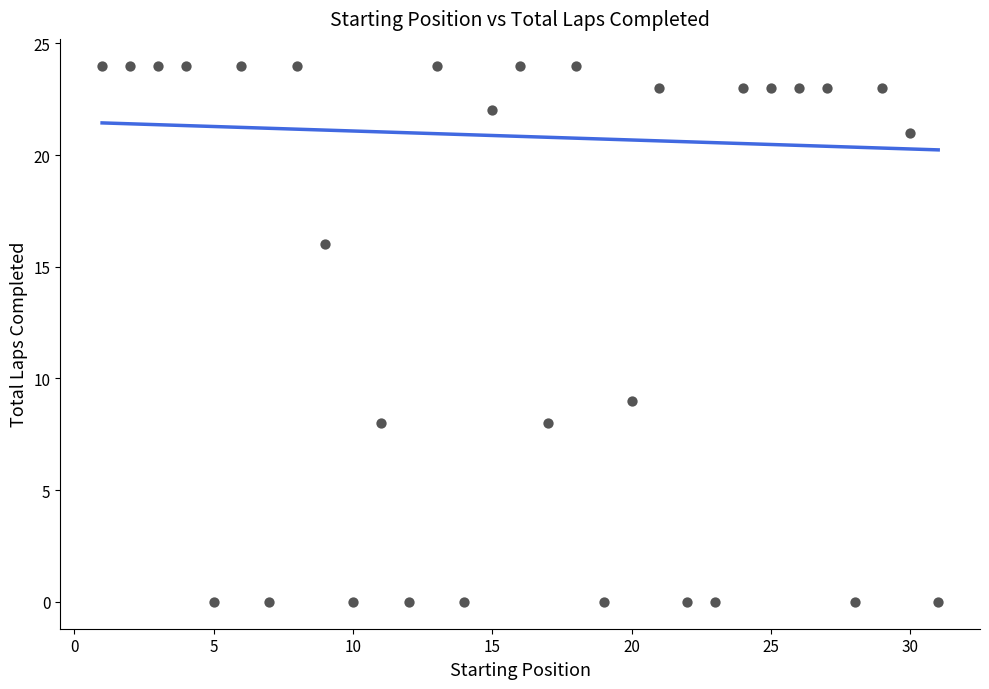

What Y value in the scatter plot is closest to 12?

9